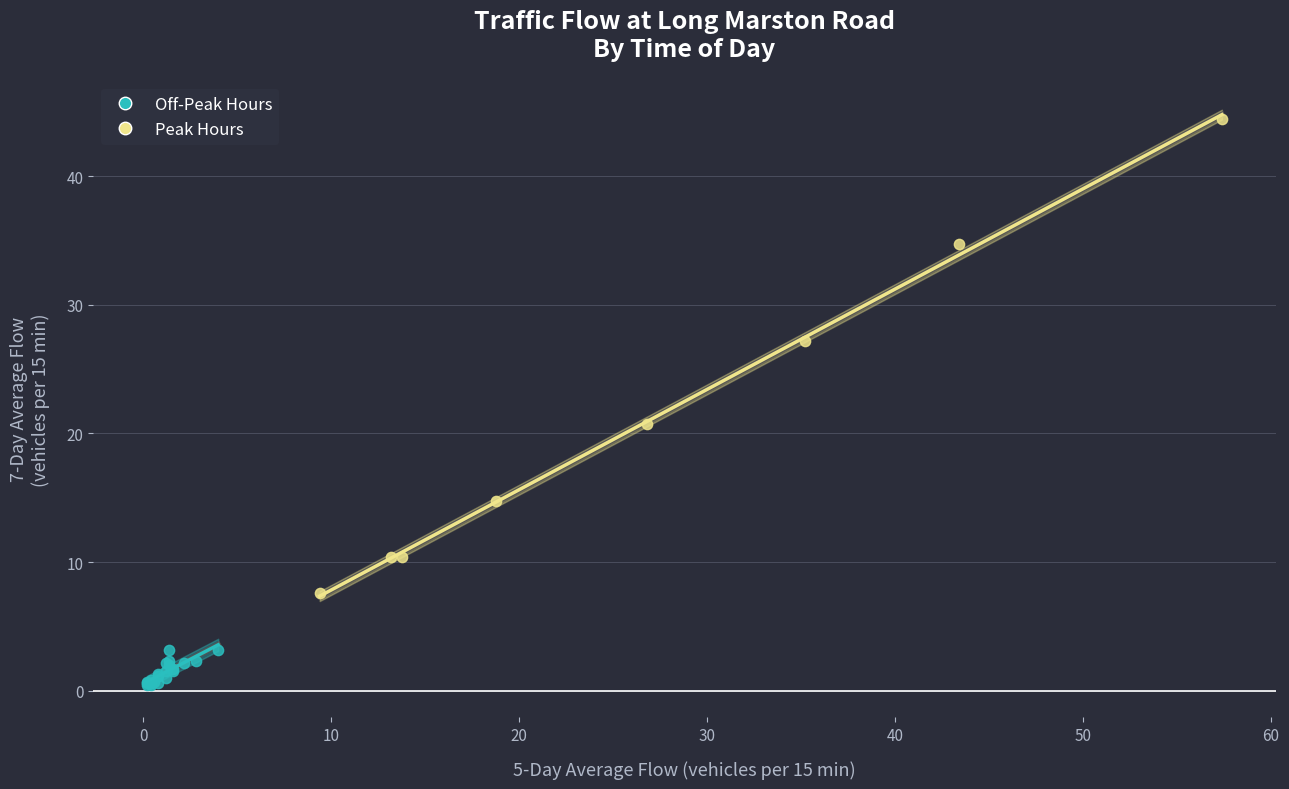

What are all the series names shown in the legend?

Off-Peak Hours, Peak Hours